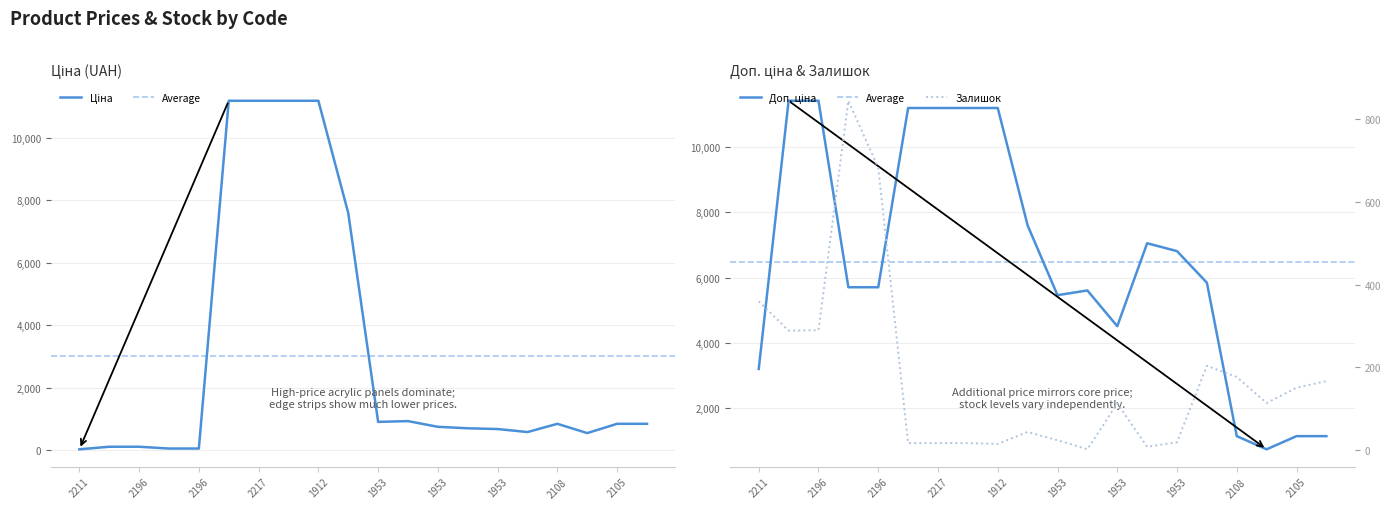

How many lines are shown in the chart?

3